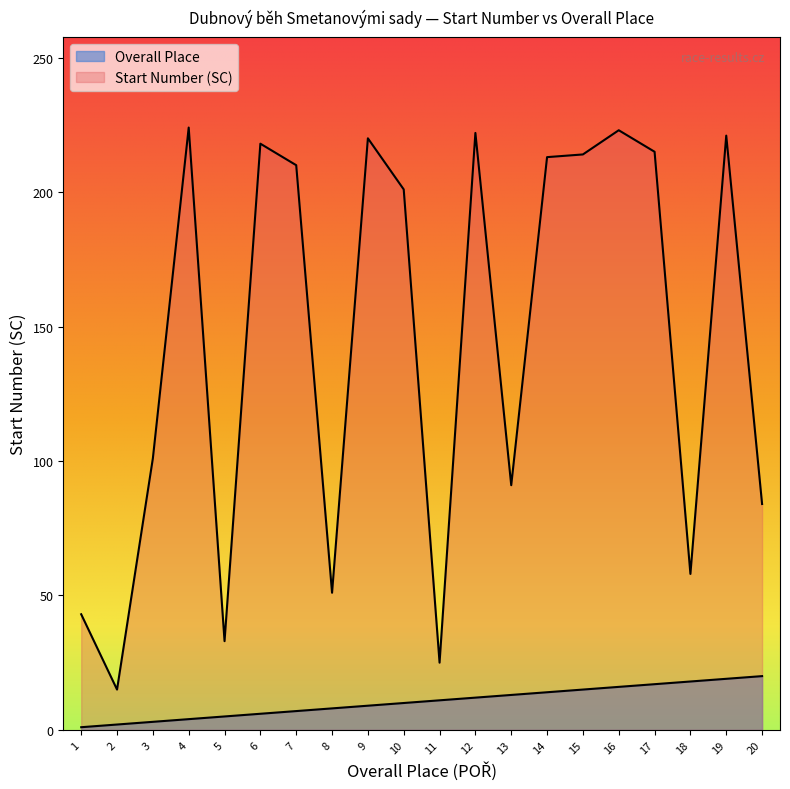

True or false: Start Number and Overall Place intersect in this chart.

False